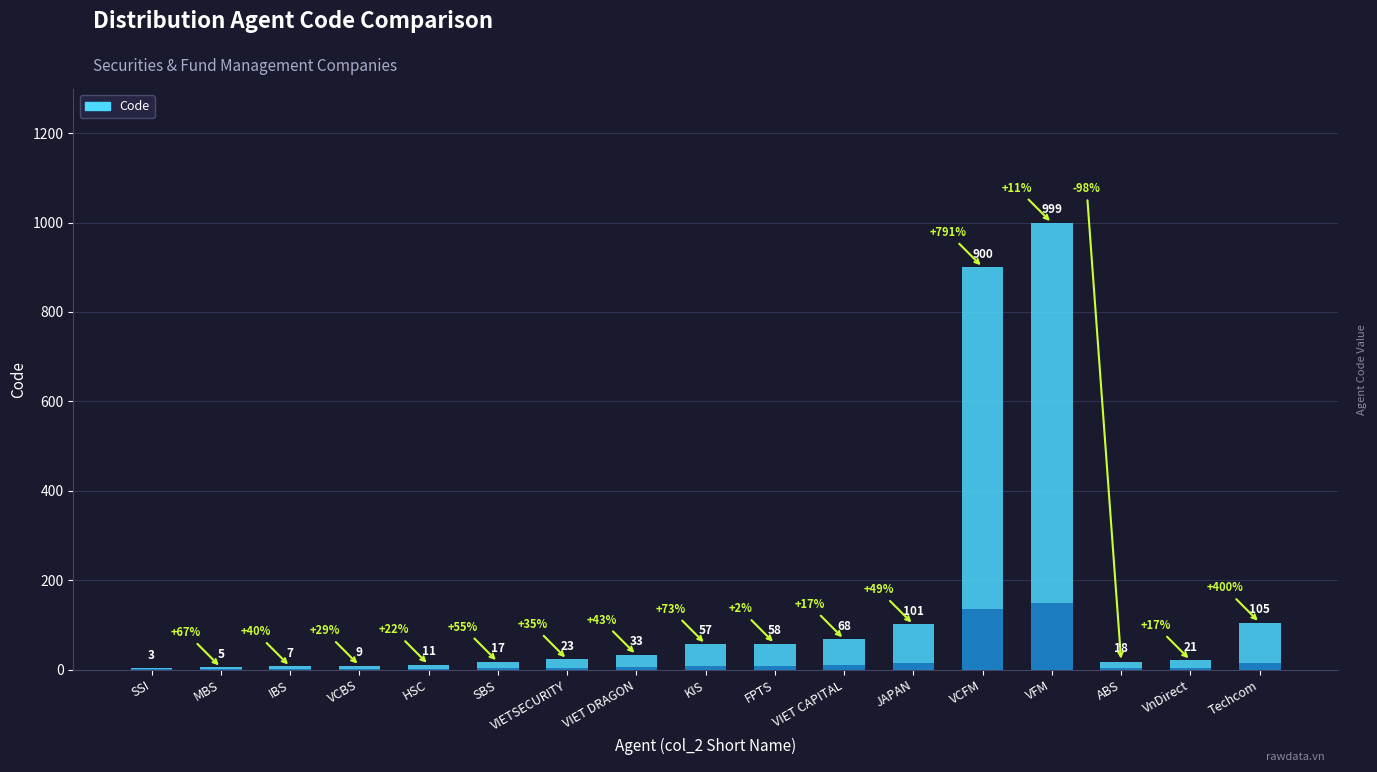

What is the minimum value shown in the chart?

3